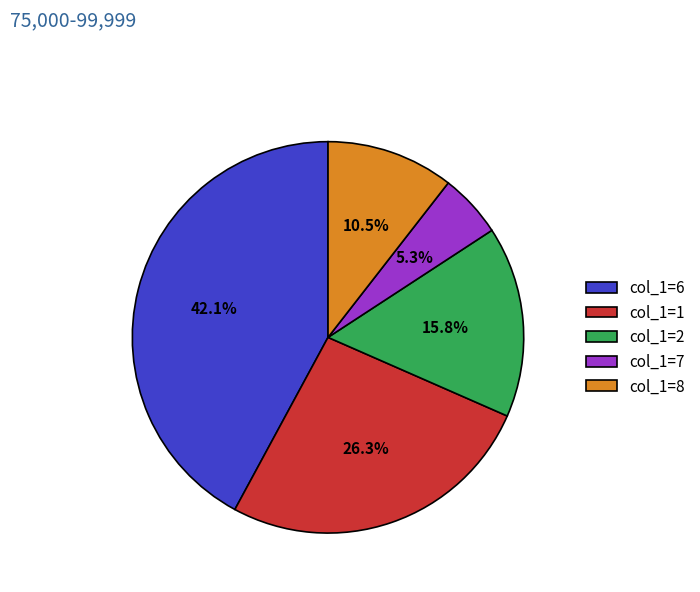

Is col_1=7 the majority of the pie?

No